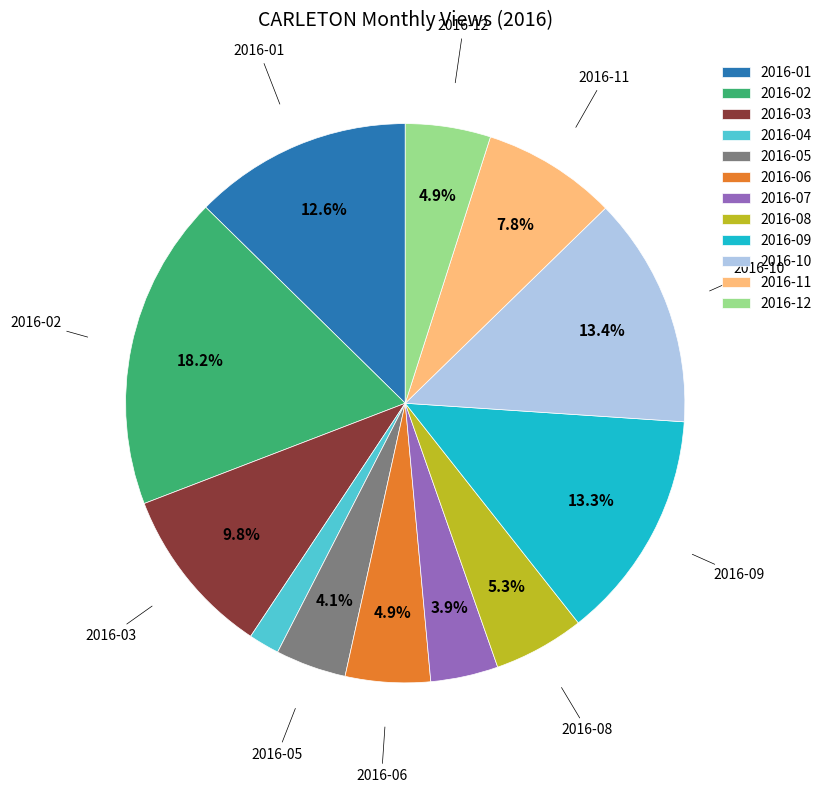

True or false: 2016-09 accounts for 13% of the total.

True